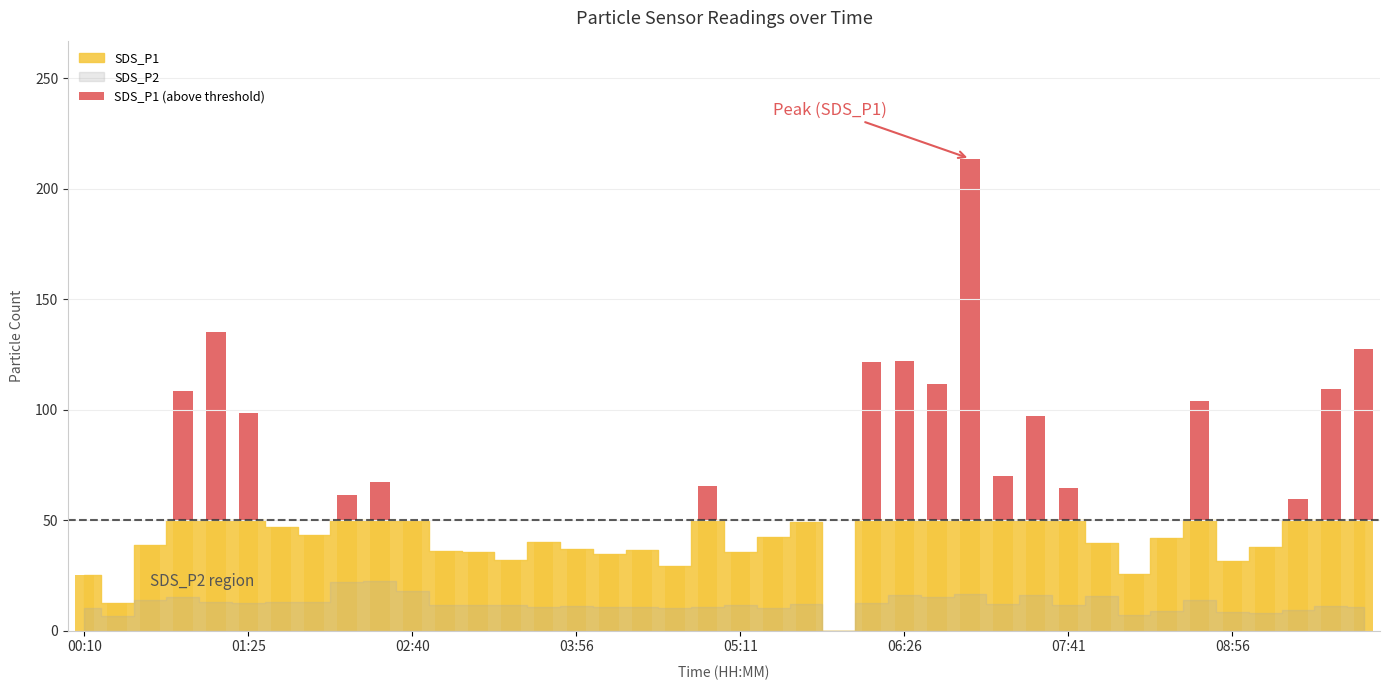

Which series has the largest total across all categories?

SDS_P1